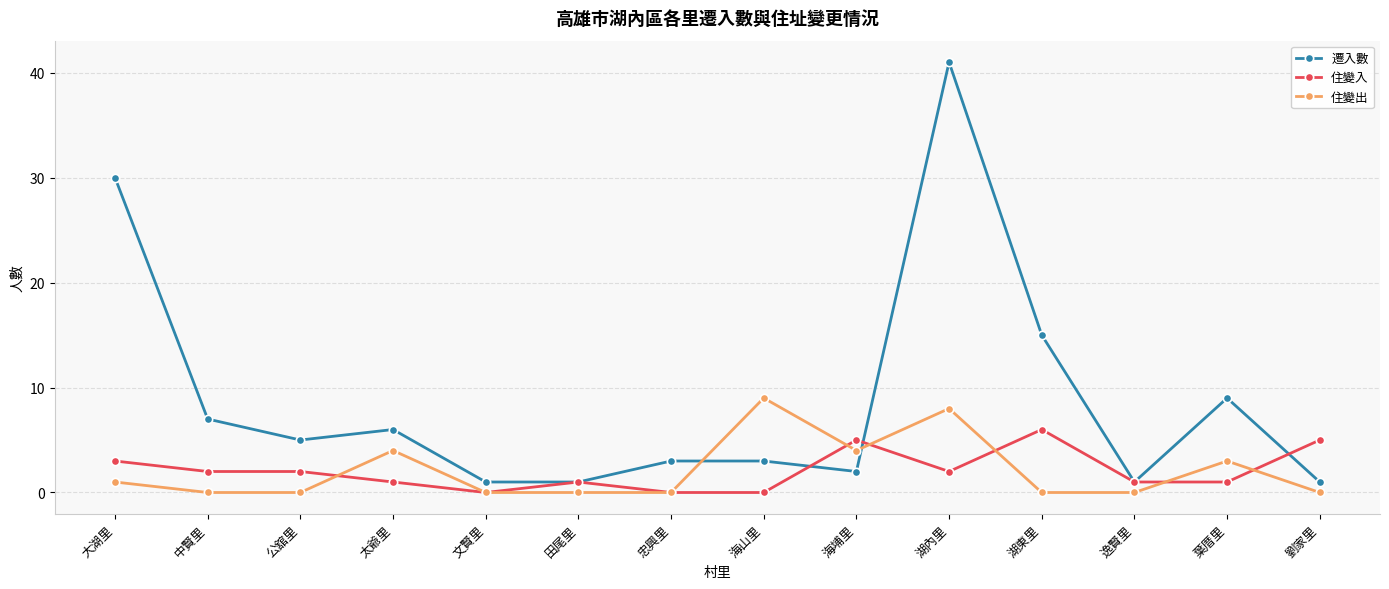

Reading right to left, extract all data points from this chart.

遷入數: 劉家里=1	葉厝里=9	逸賢里=1	湖東里=15	湖內里=41	海埔里=2	海山里=3	忠興里=3	田尾里=1	文賢里=1	太爺里=6	公舘里=5	中賢里=7	大湖里=30
住變入: 劉家里=5	葉厝里=1	逸賢里=1	湖東里=6	湖內里=2	海埔里=5	海山里=0	忠興里=0	田尾里=1	文賢里=0	太爺里=1	公舘里=2	中賢里=2	大湖里=3
住變出: 劉家里=0	葉厝里=3	逸賢里=0	湖東里=0	湖內里=8	海埔里=4	海山里=9	忠興里=0	田尾里=0	文賢里=0	太爺里=4	公舘里=0	中賢里=0	大湖里=1